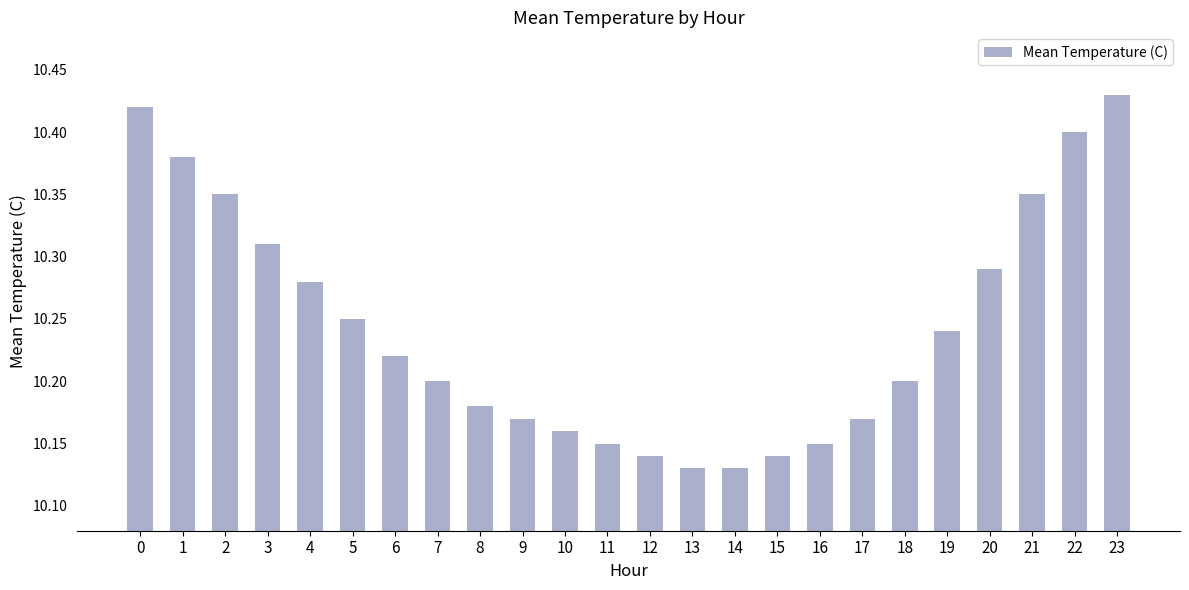

Count the values in the range 10 to 11.

24